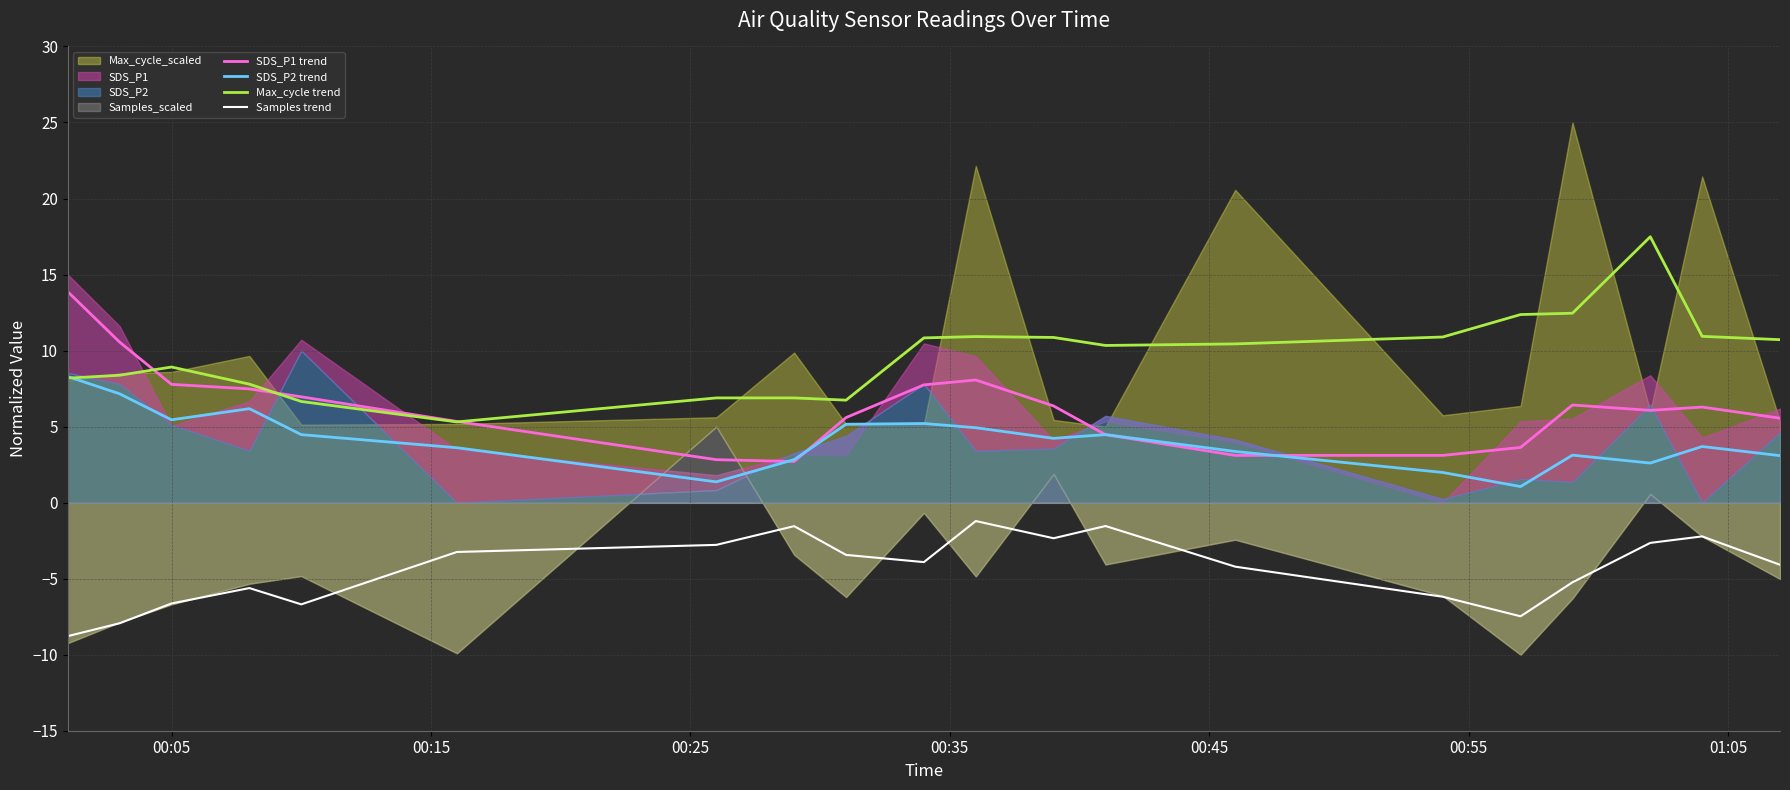

What is the sum of all Max_cycle trend values?

194.0